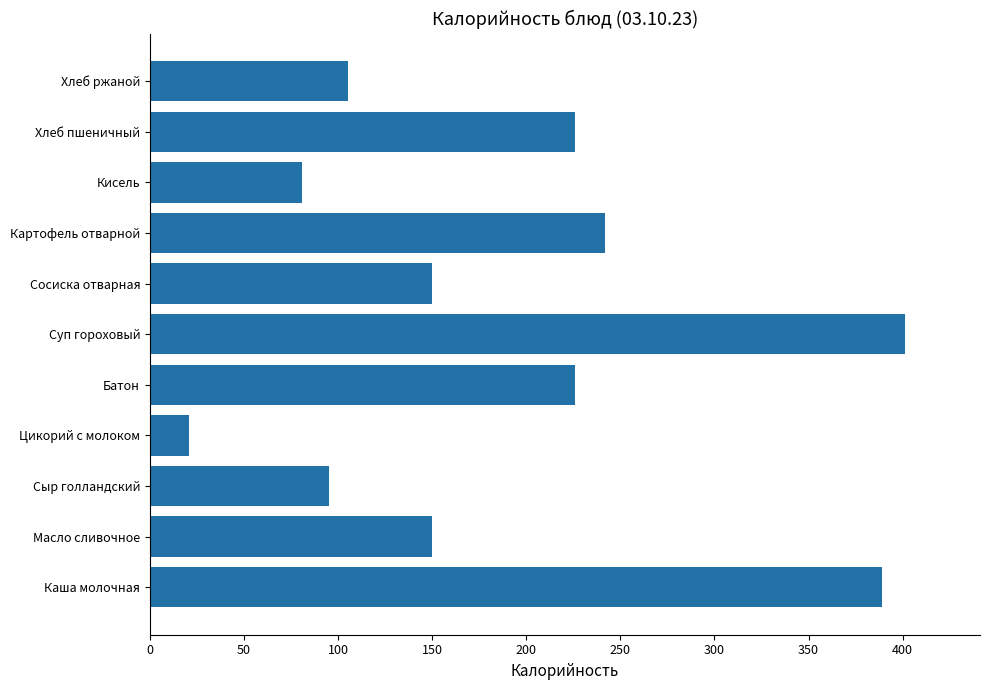

What is the sum of all values?

2086